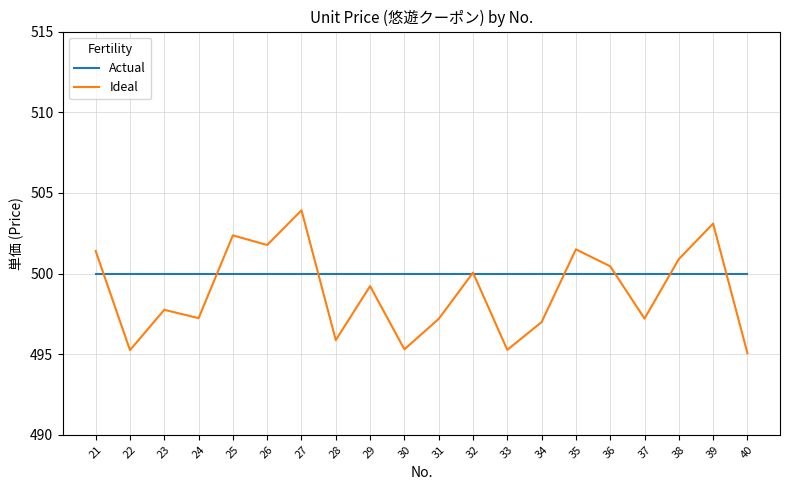

Which series changed the most between 24 and 28?

Ideal